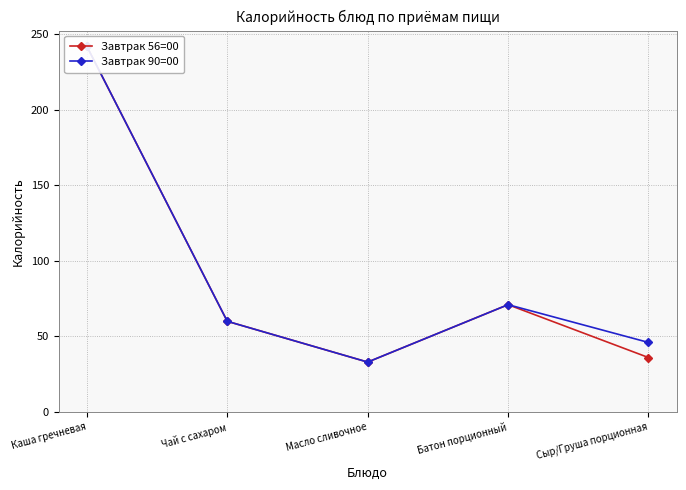

True or false: Завтрак 90=00 and Завтрак 56=00 intersect in this chart.

False